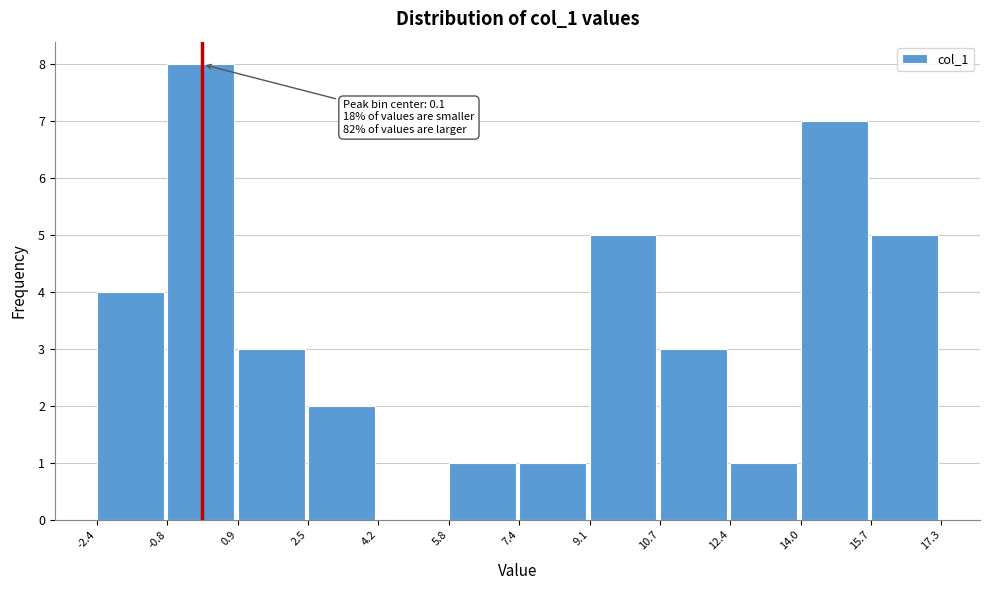

Which range on the x-axis has the tallest bar?

-0.8 to 0.9